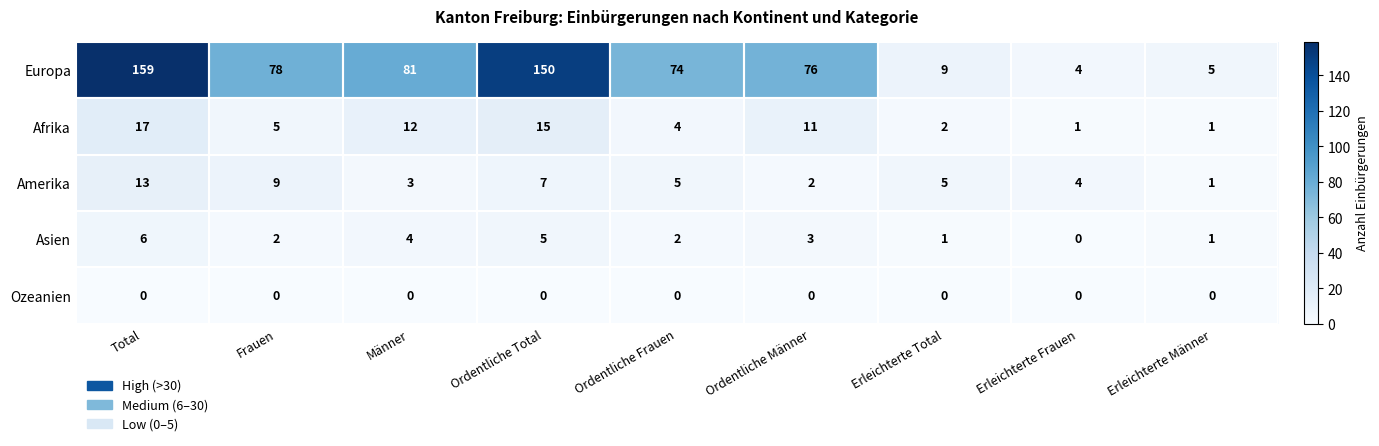

Which series has the widest spread of values?

Europa